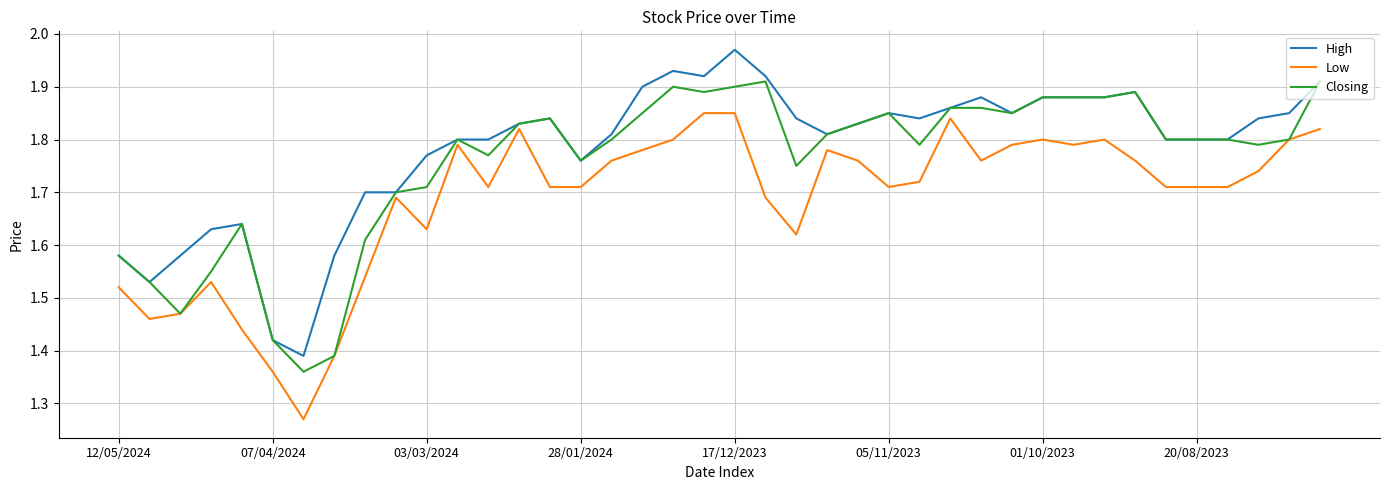

Rank the series by their maximum value, from highest to lowest.

High, Closing, Low